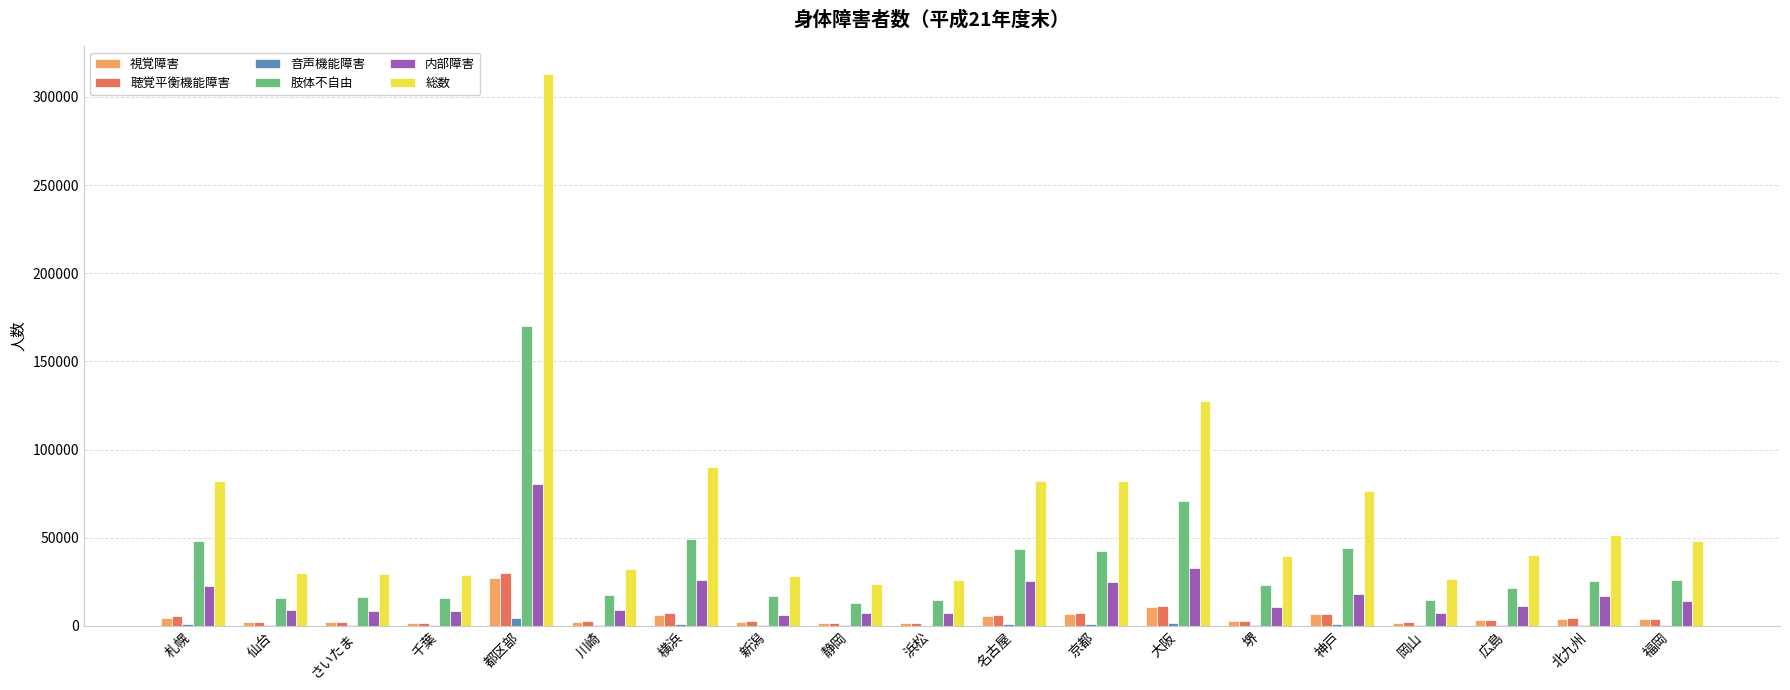

Which category has the highest value across all series?

都区部